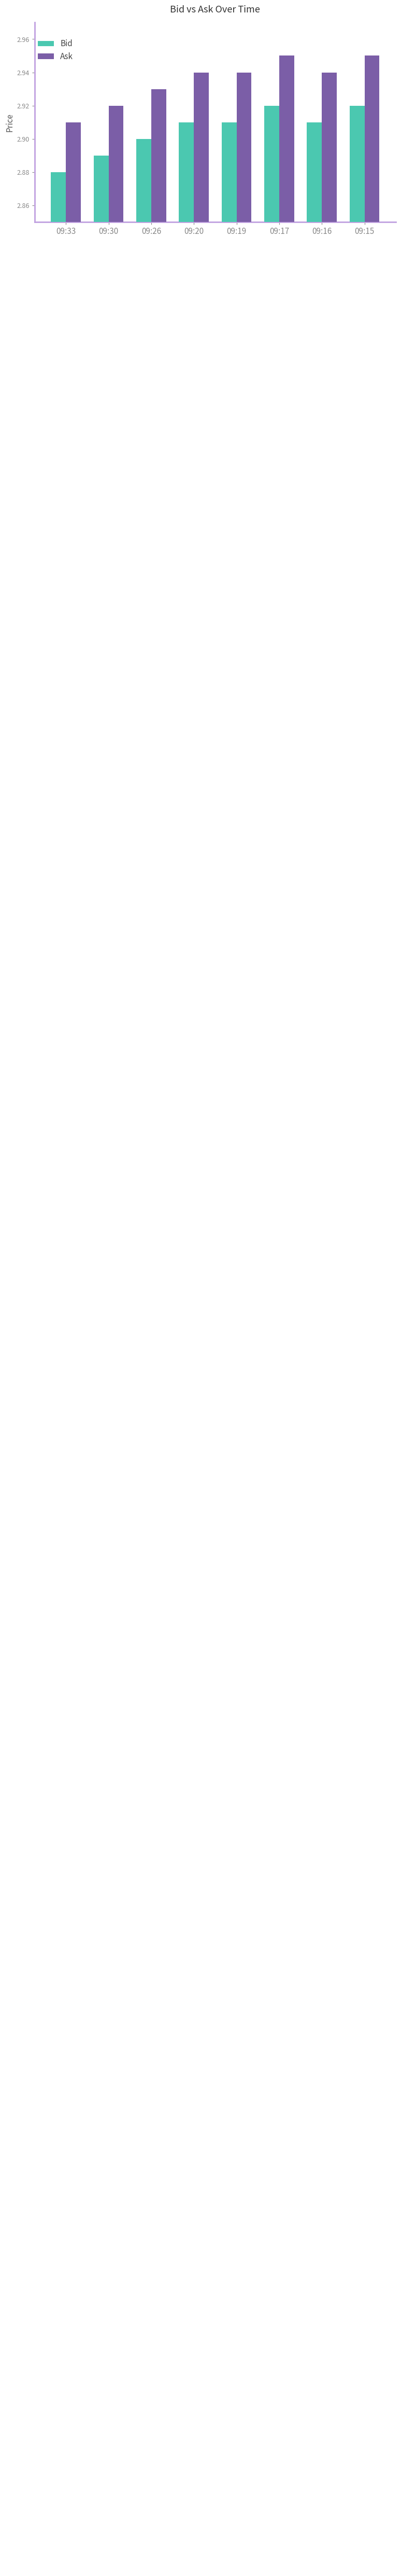

What is the sum of all Bid values?

23.2